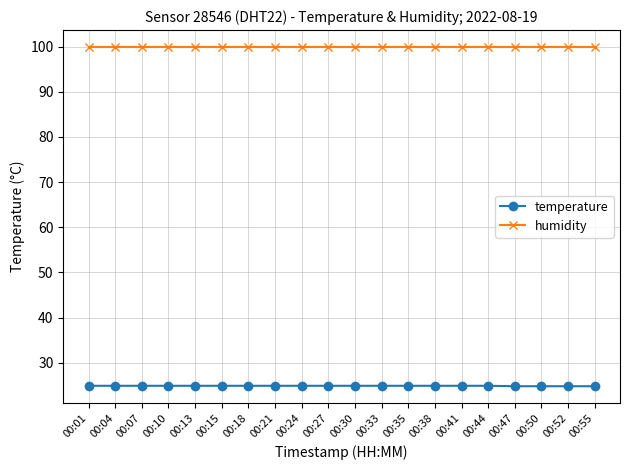

At how many categories does at least one series exceed 76?

20